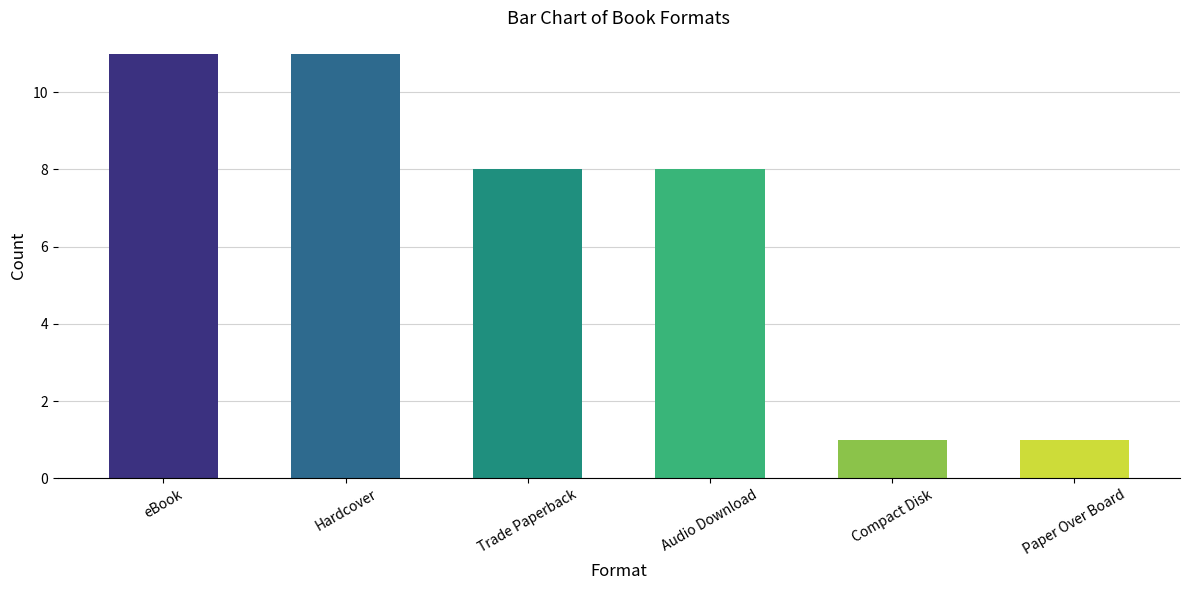

Count the values in the range 1 to 11.

6